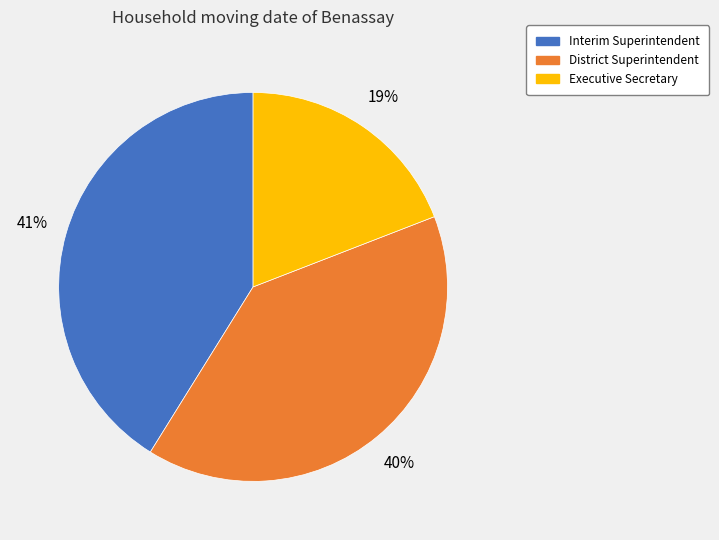

Rank the categories by value from highest to lowest.

Interim Superintendent, District Superintendent, Executive Secretary